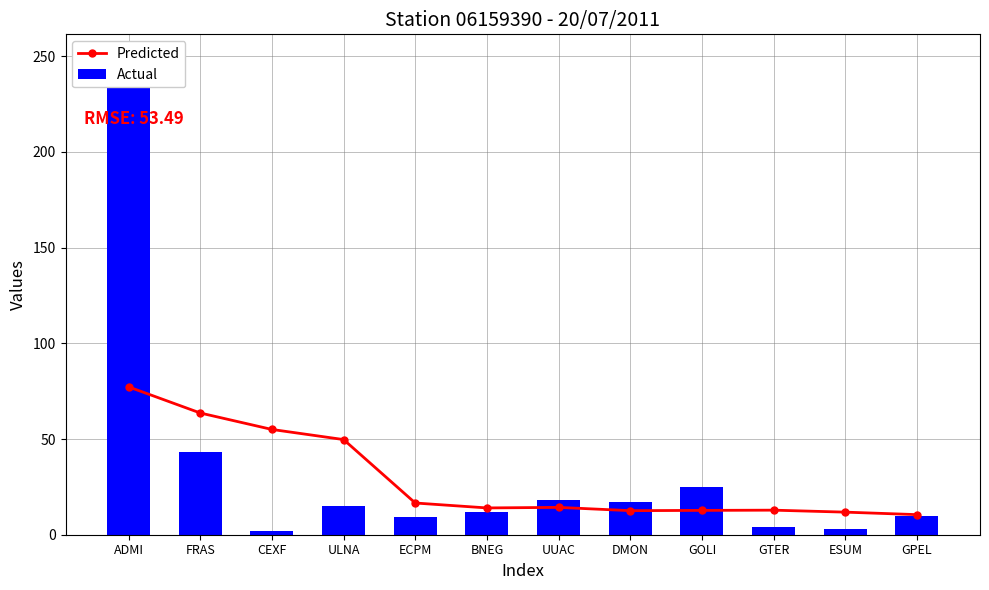

What is the difference between the second highest and minimum values in the Actual series?

41.0